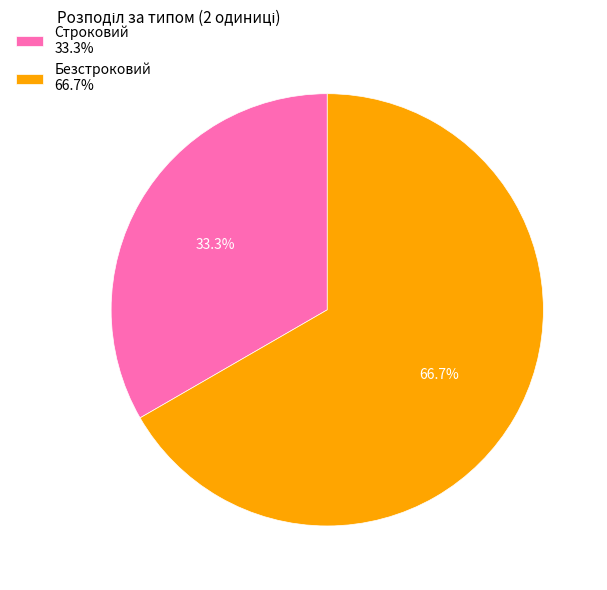

To the nearest percent, what is the average slice percentage?

50%